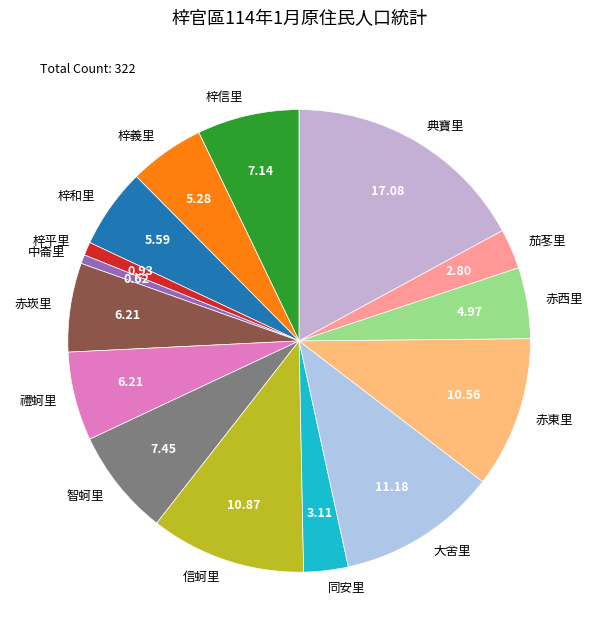

Which has a higher value, 赤東里 or 中崙里?

赤東里